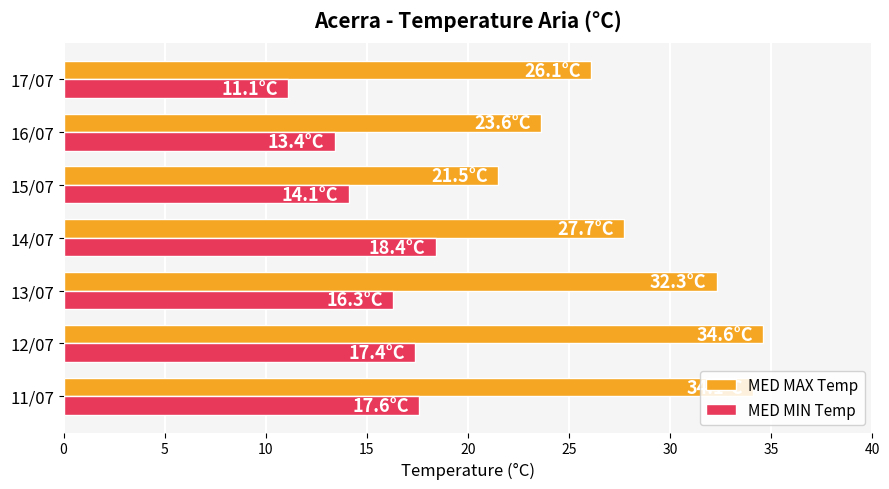

How many data points does each series have?

7